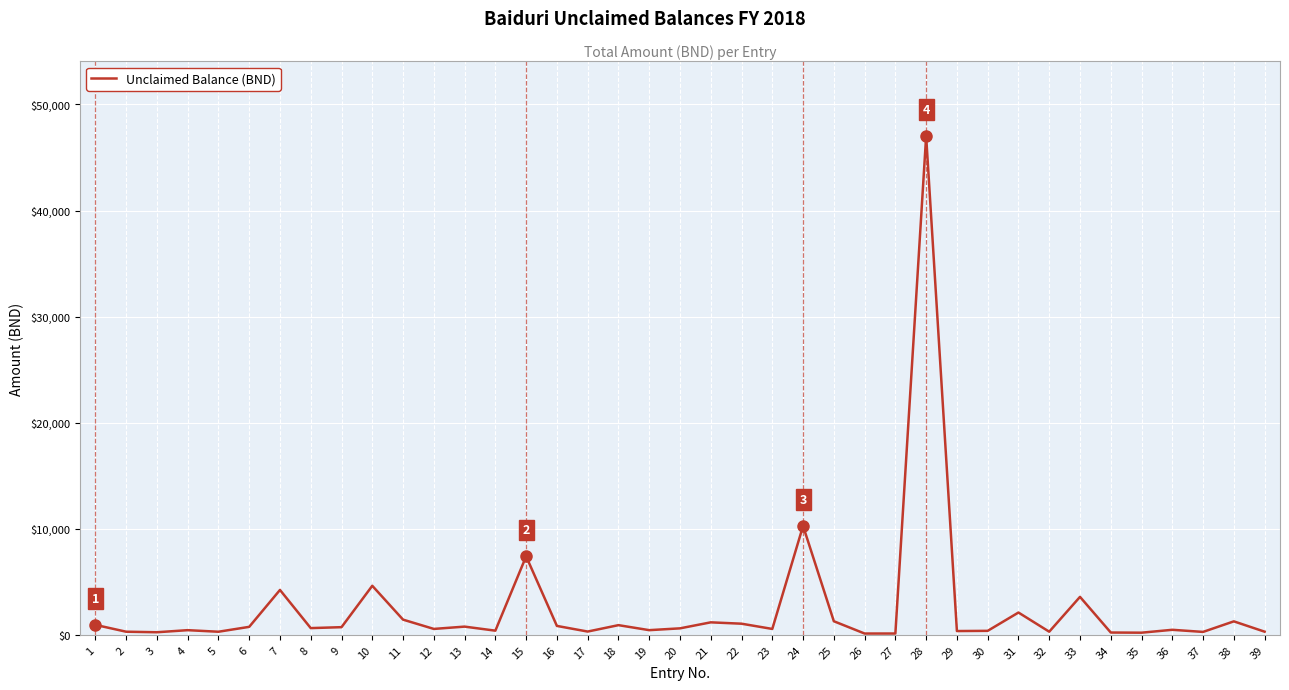

What is the greatest value displayed?

47016.9